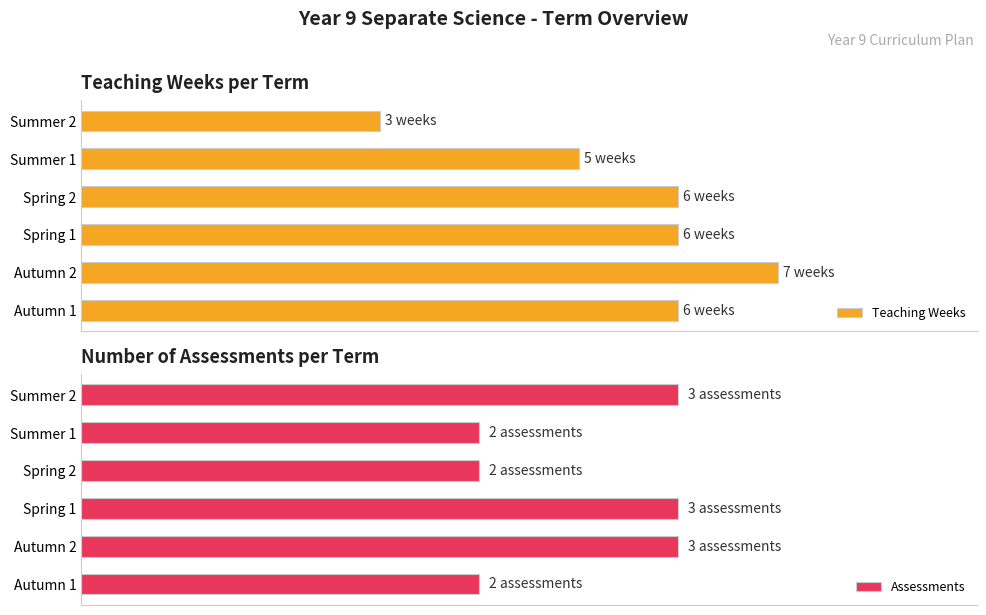

Which has a higher value, Spring 1 or Autumn 2?

Autumn 2